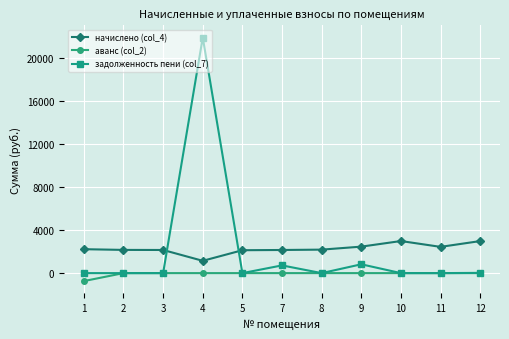

Where does the начислено (col_4) series first go above 2184?

1